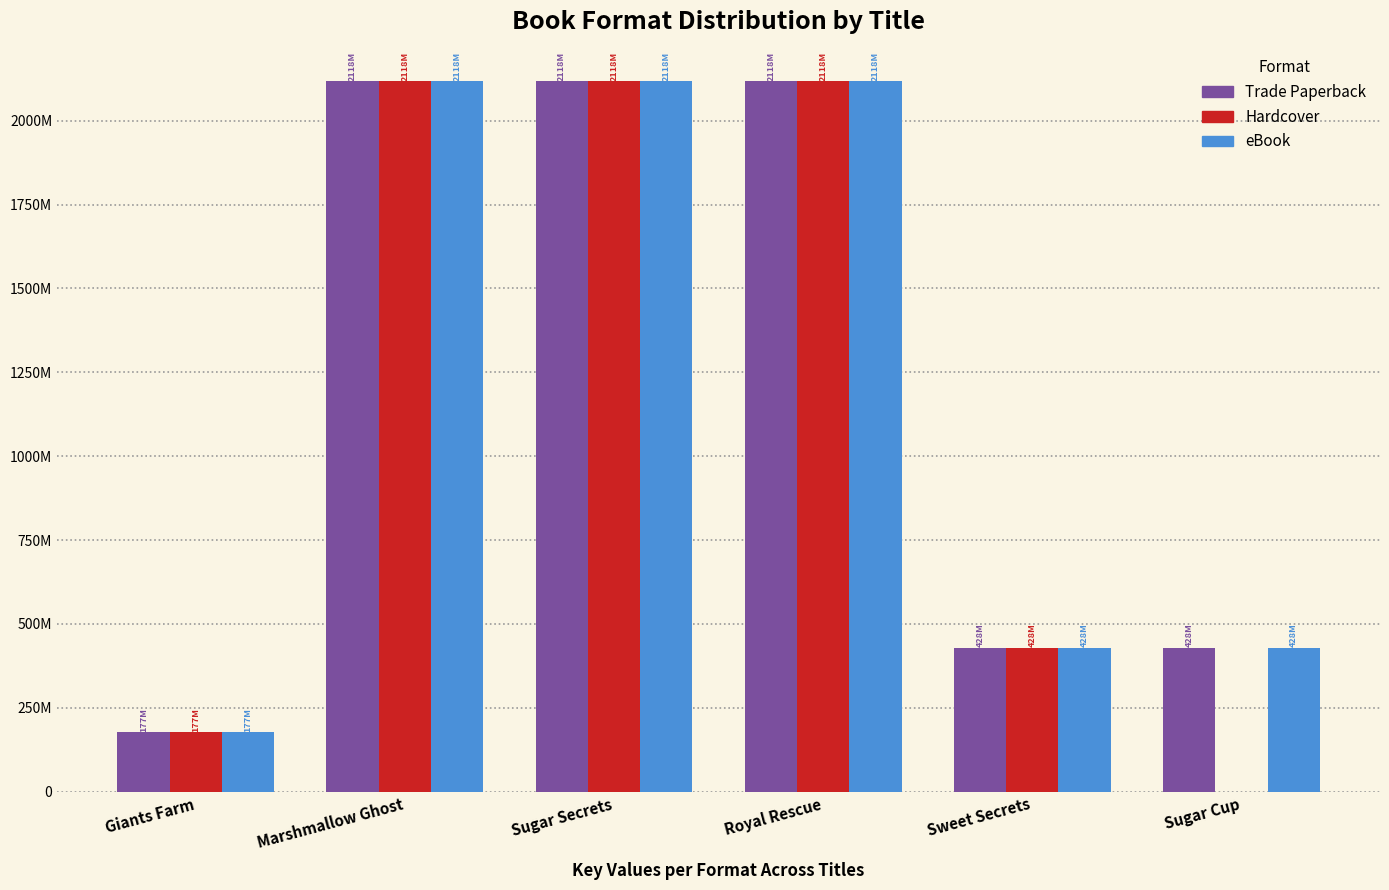

At which category is the sum across all series the highest?

Marshmallow Ghost